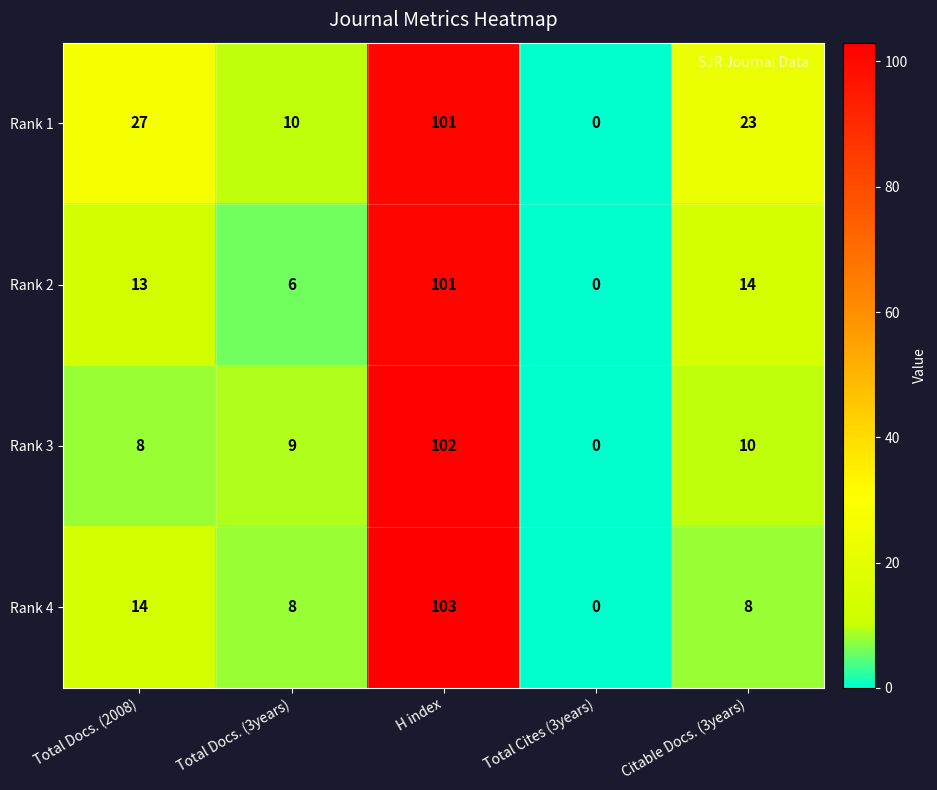

Which series has the largest range (max minus min)?

Rank 4